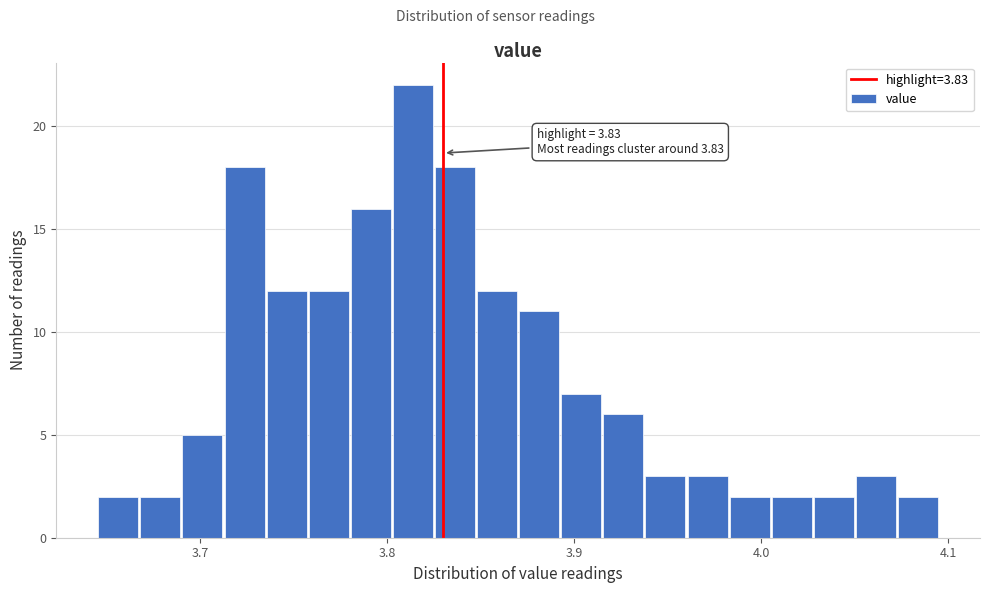

Read against the x-axis, roughly where is the centre of the tallest bar?

3.81